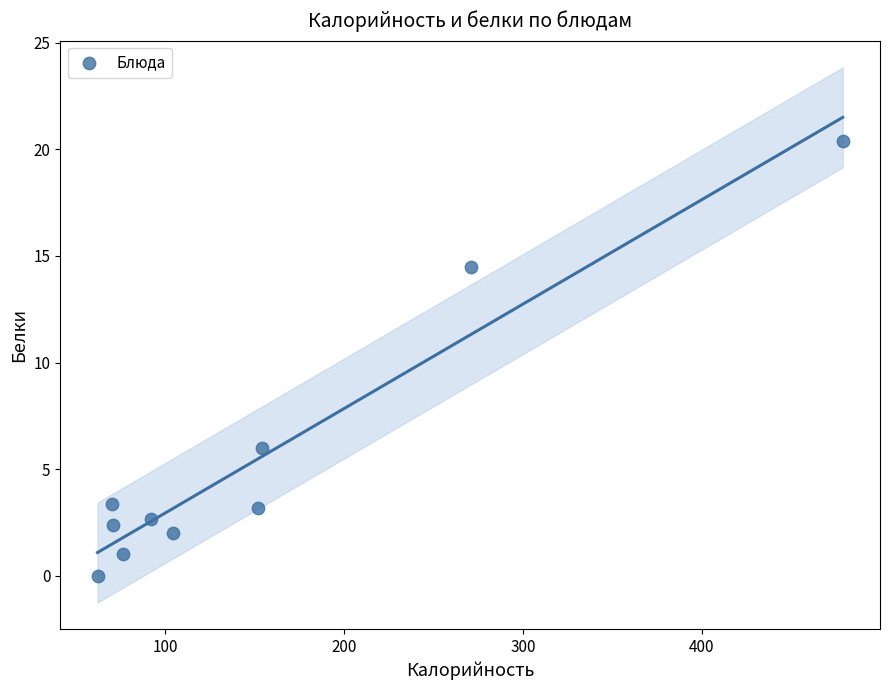

What is the range of Y values (max minus min)?

20.4